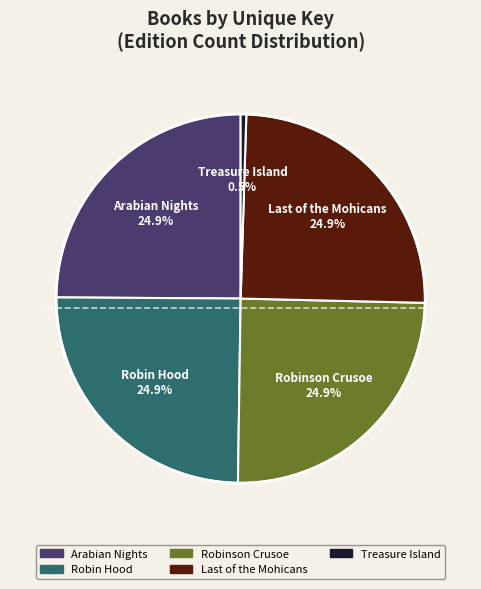

Does Robinson Crusoe account for over 50% of the chart?

No